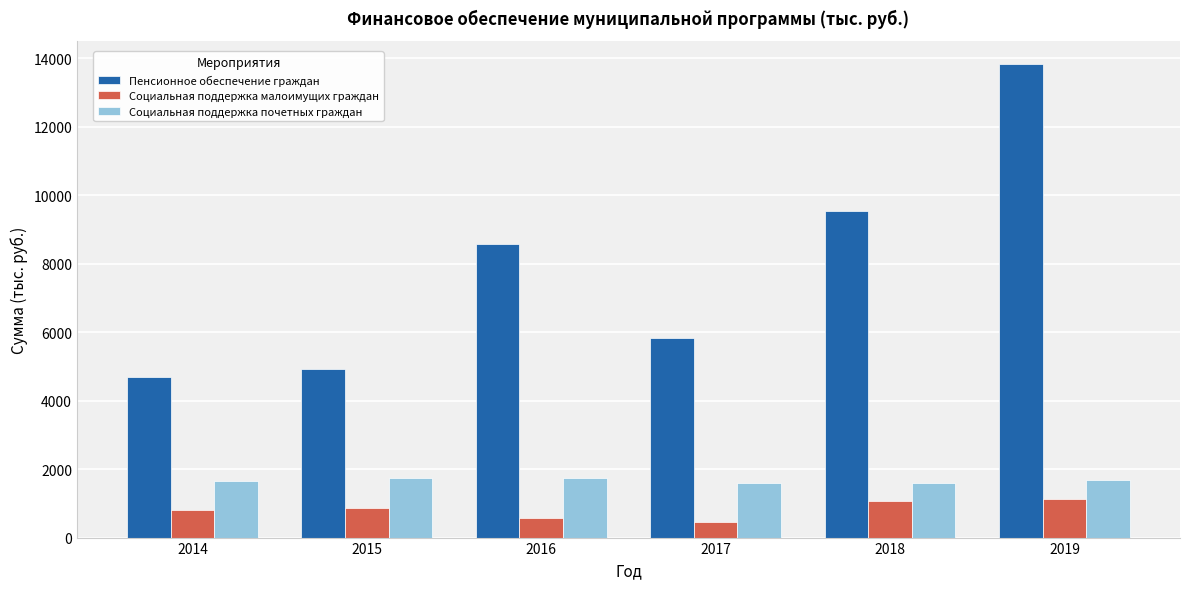

Rank the series at 2015 from highest to lowest value.

Пенсионное обеспечение граждан, Социальная поддержка почетных граждан, Социальная поддержка малоимущих граждан